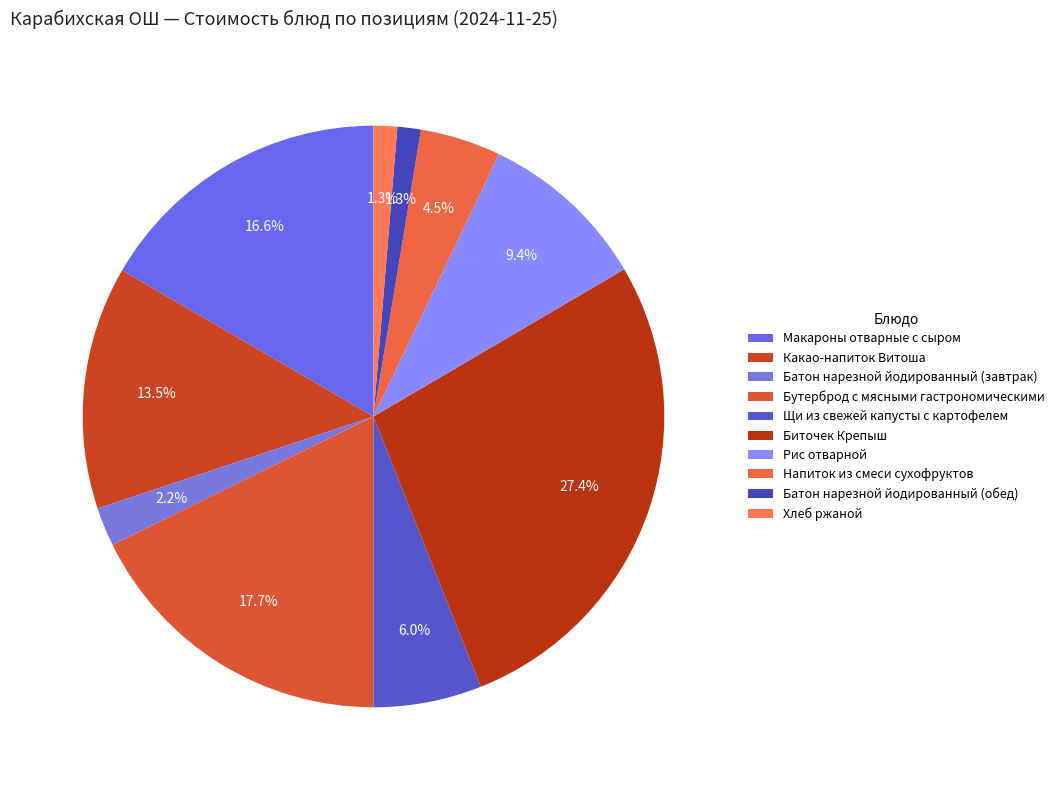

Does any single category account for the majority?

No